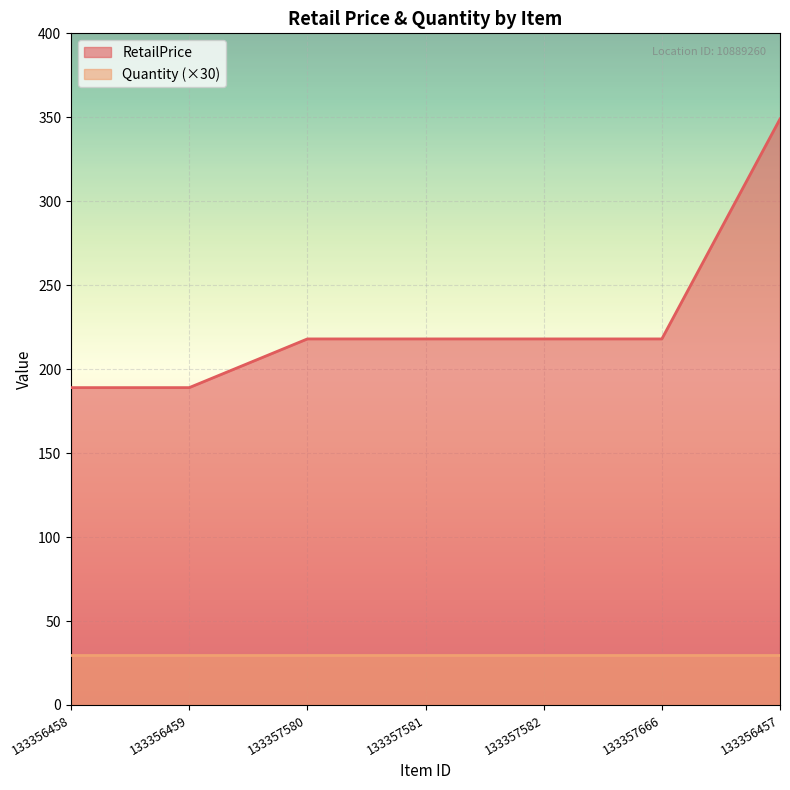

Is it true that the value at 133357666 is 218?

True